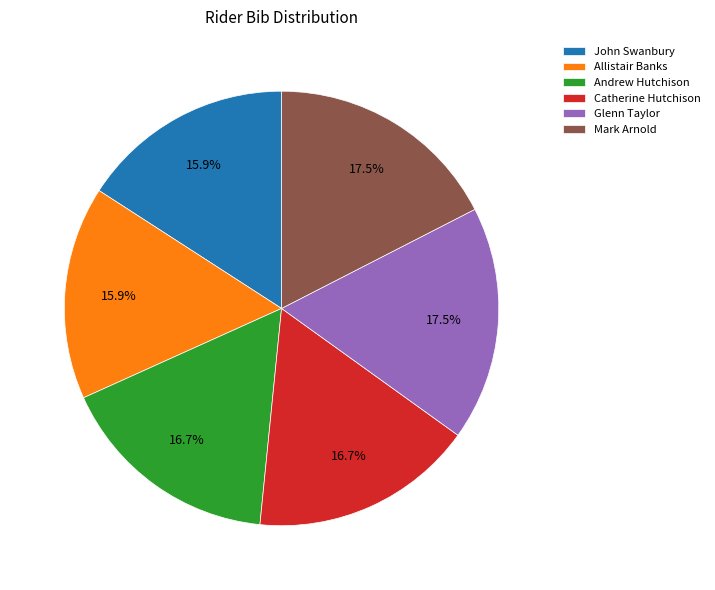

To the nearest percent, what portion does Allistair Banks represent?

16%